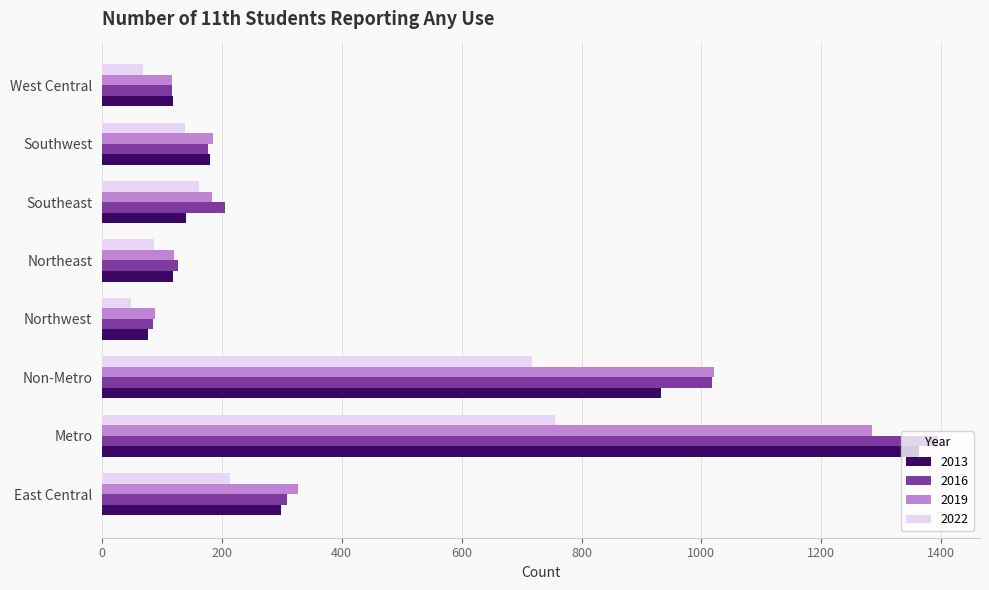

What is the difference between the second highest and minimum values in the 2022 series?

669